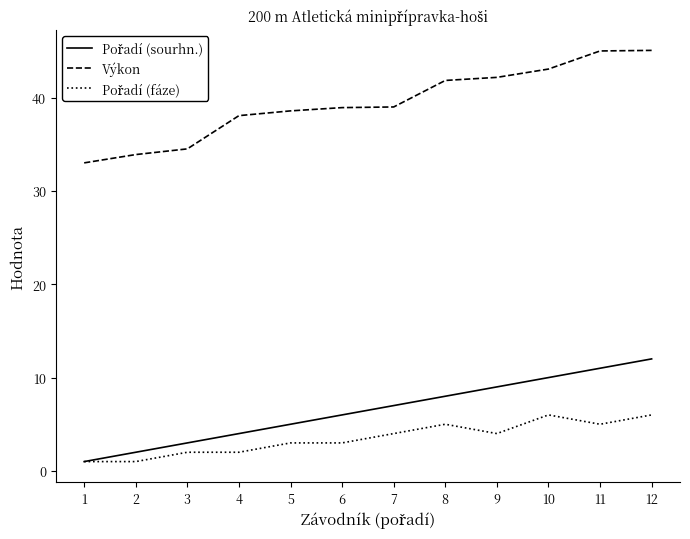

True or false: Výkon has more than 2 interior local peaks.

False